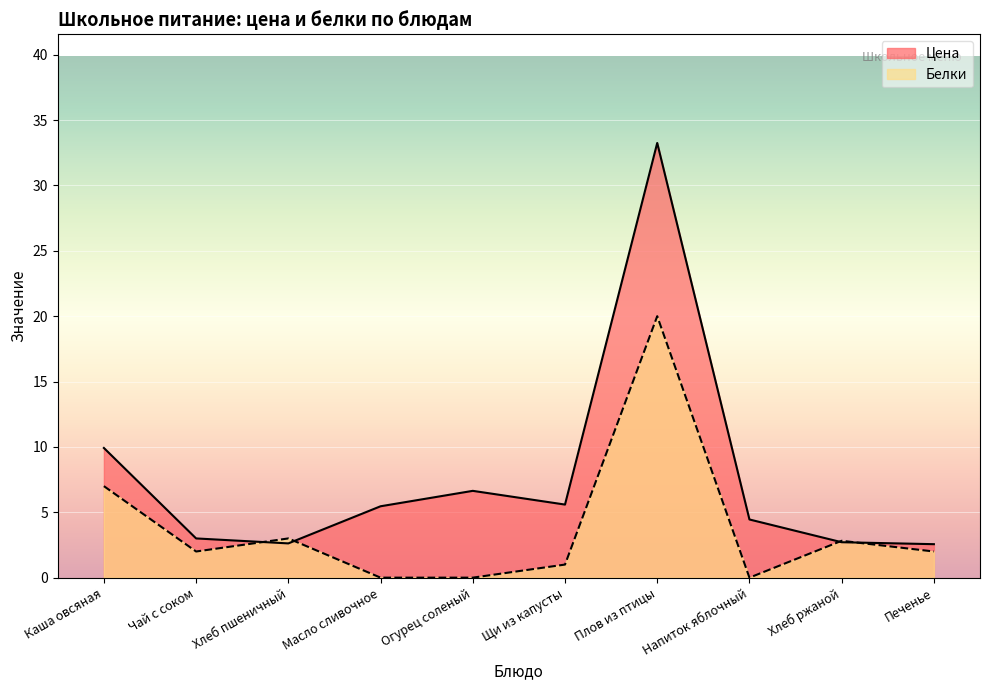

Which series changed the most between Хлеб пшеничный and Плов из птицы?

Цена